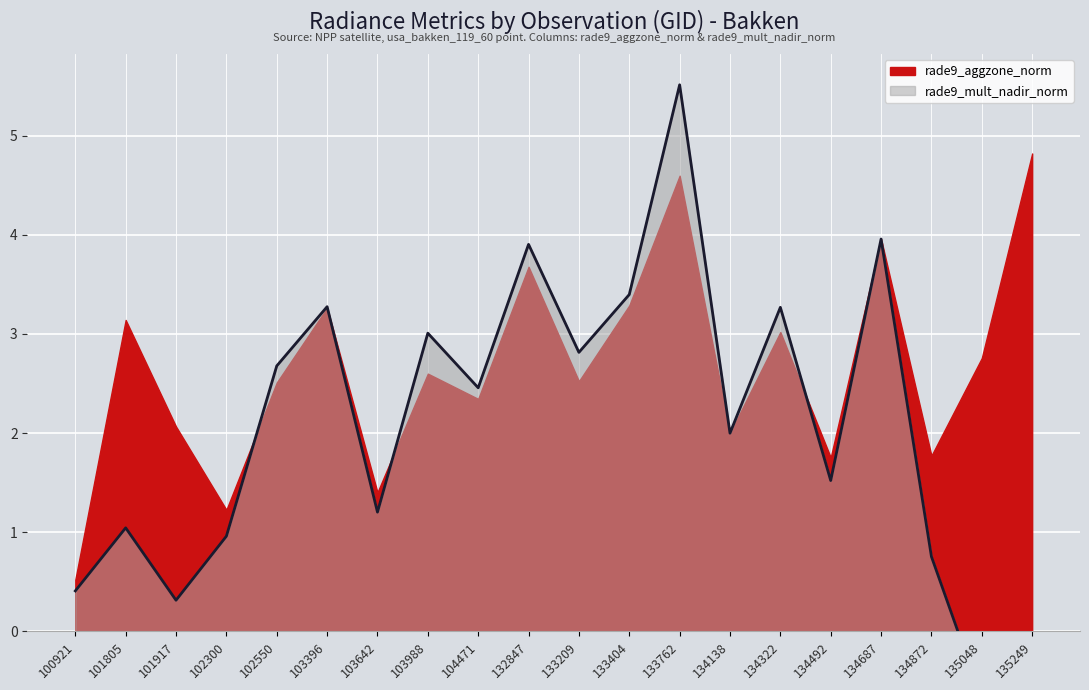

Is the value of rade9_aggzone_norm at 133762 greater than the value of rade9_mult_nadir_norm at 134872?

Yes